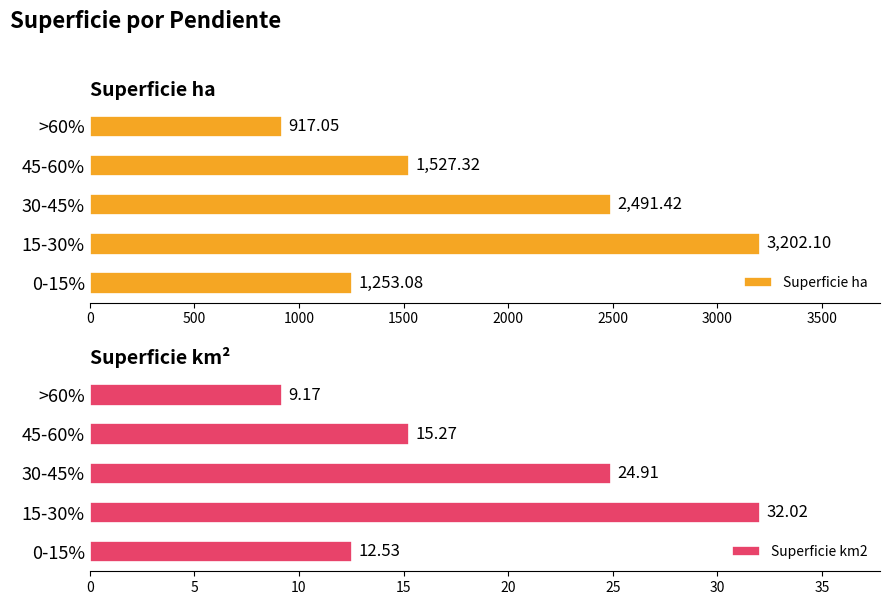

How many groups of bars are there?

5